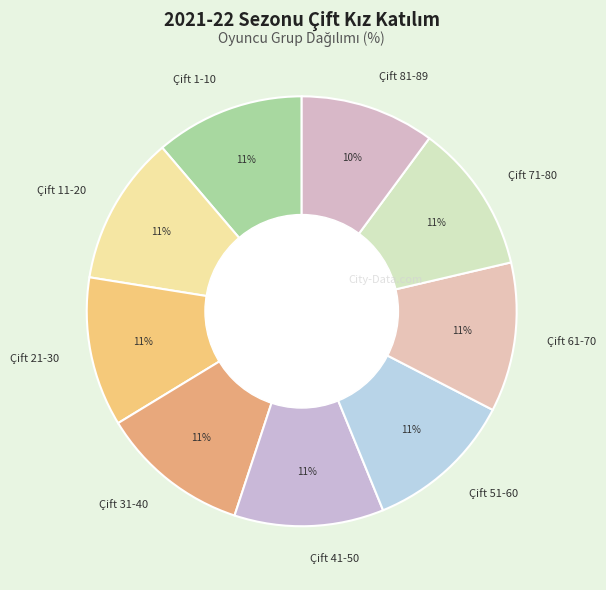

The Çift 11-20 slice represents 1% of the pie. True or false?

False